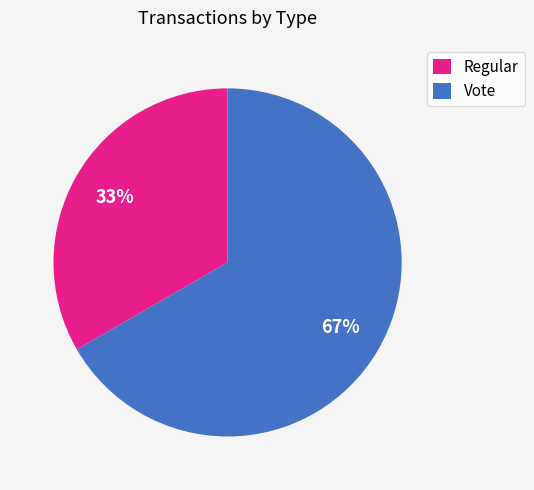

To the nearest percent, what is the average slice percentage?

50%